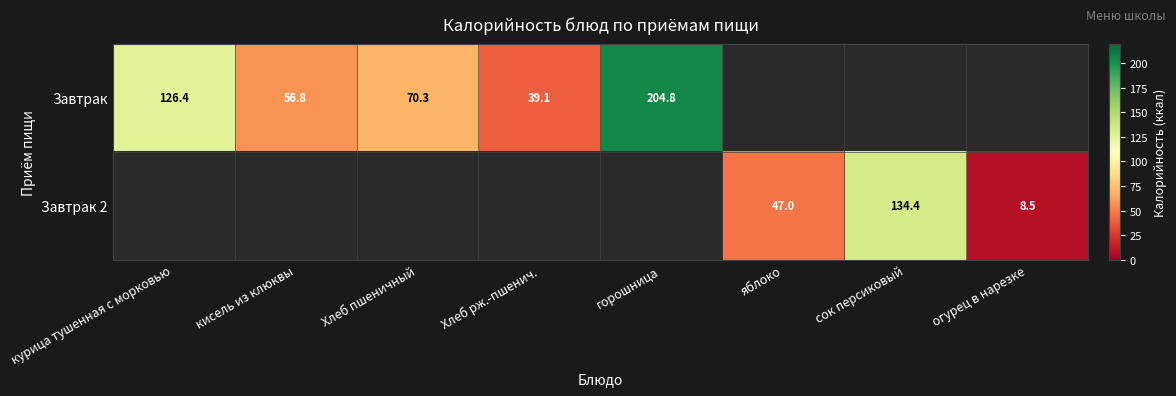

True or false: Завтрак 2 has a value of 13.2 at огурец в нарезке.

False